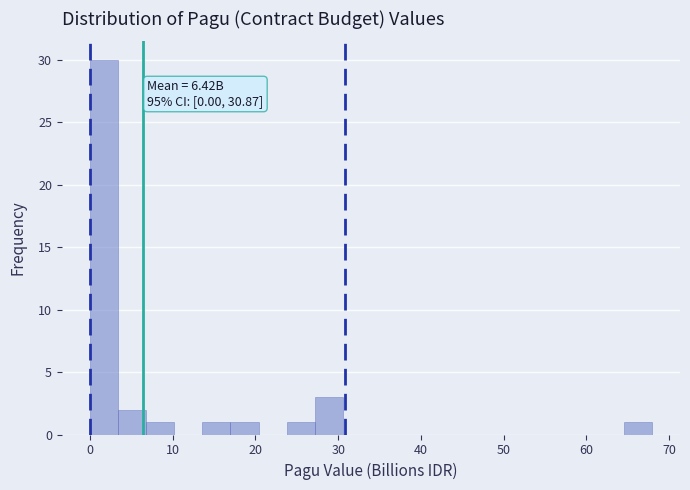

Read against the x-axis, roughly where is the centre of the tallest bar?

2